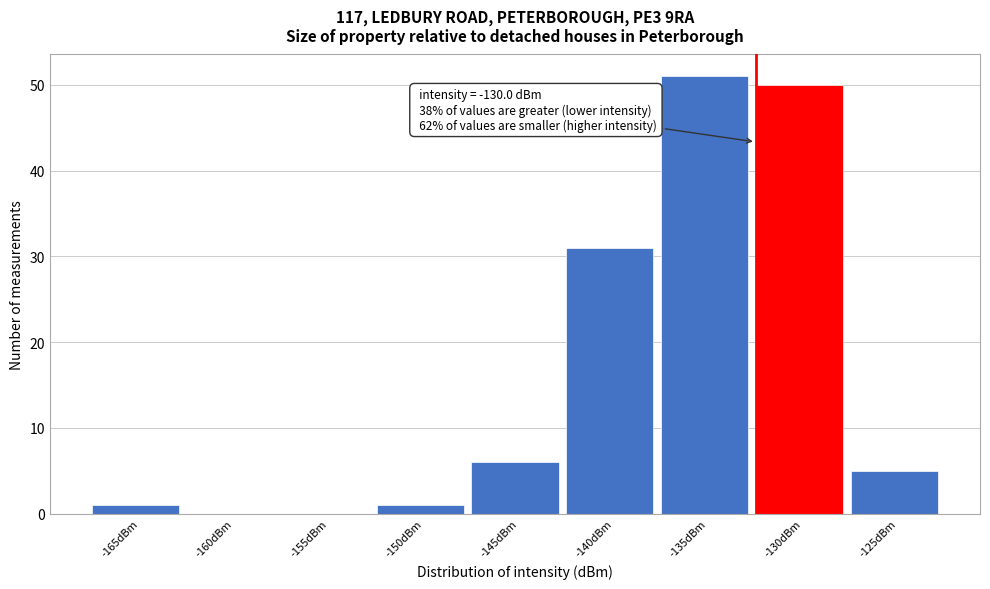

Reading left to right, list all the values displayed in this chart.

-165dBm=1	-160dBm=0	-155dBm=0	-150dBm=1	-145dBm=6	-140dBm=31	-135dBm=51	-130dBm=50	-125dBm=5